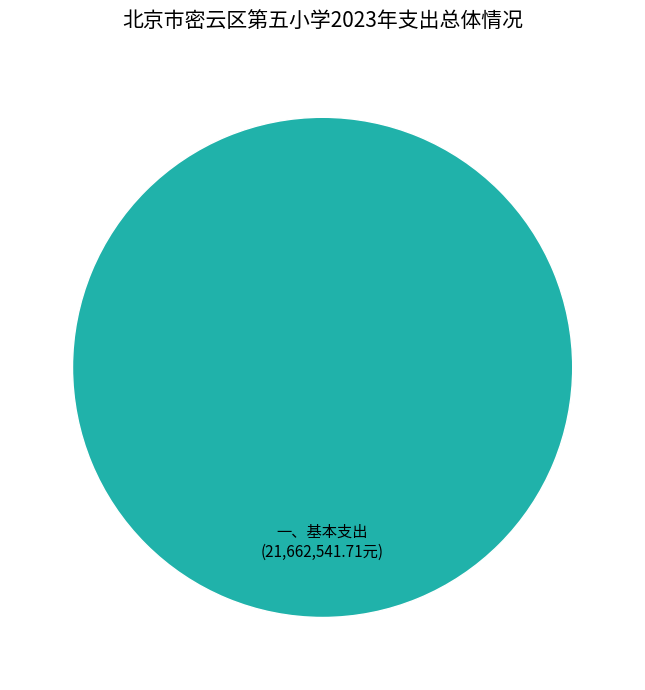

The 一、基本支出 slice represents 90% of the pie. True or false?

False